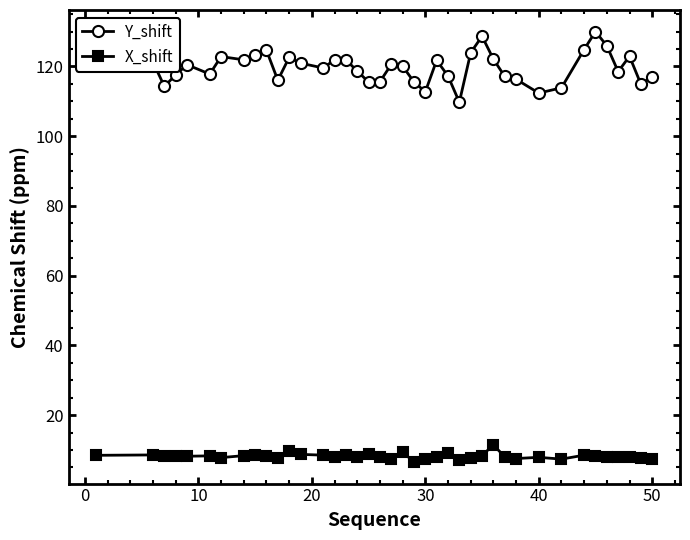

Which series has the largest total across all categories?

Y_shift